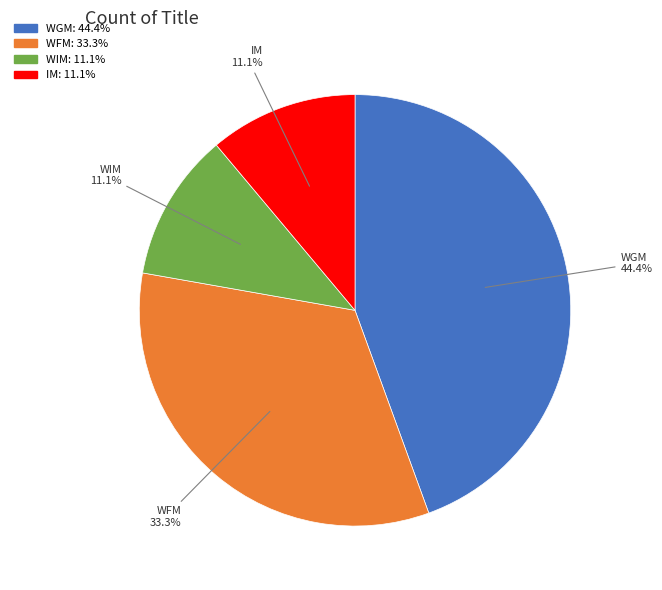

Is WIM the majority of the pie?

No